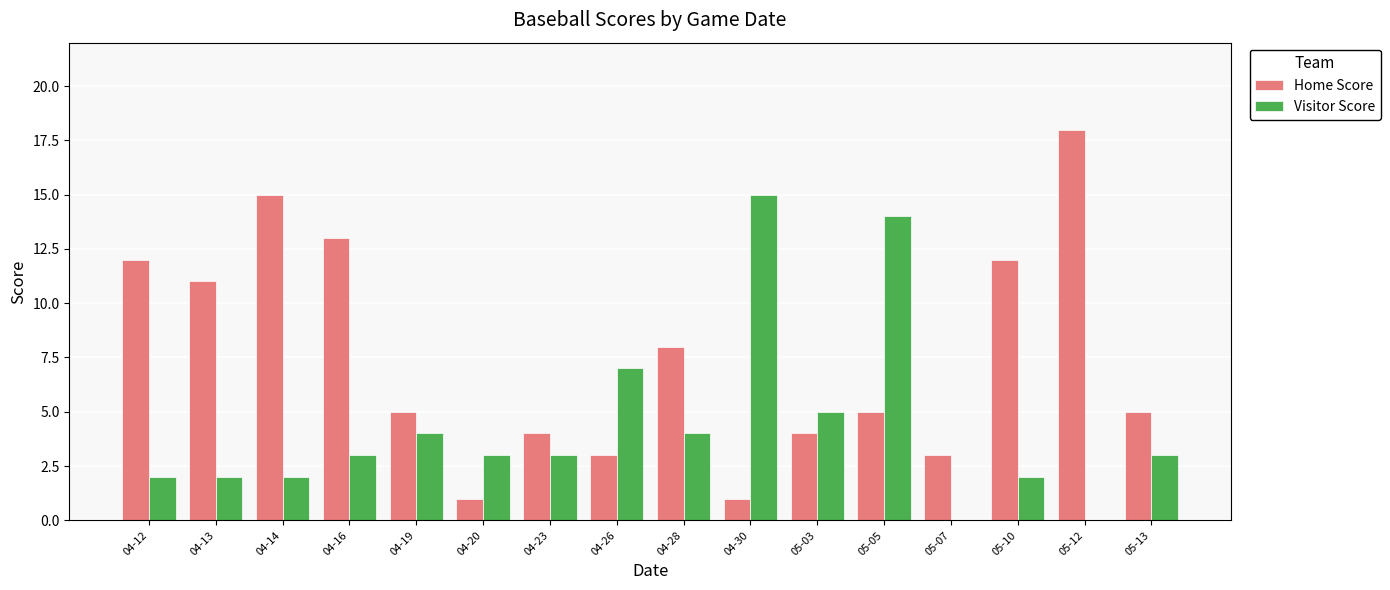

The value of Home Score at 04-30 is 1. True or false?

True